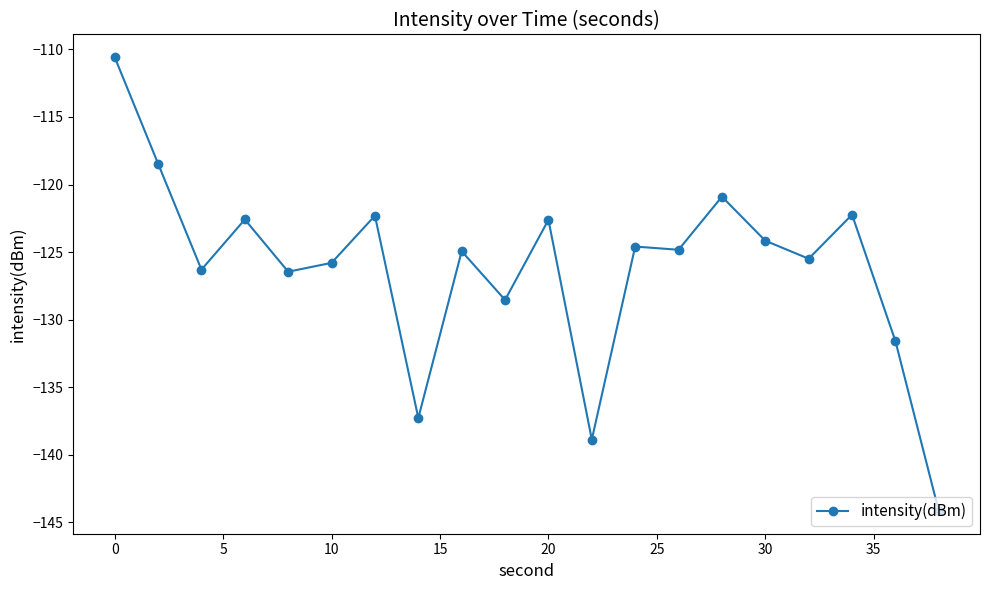

True or false: the data has more than 0 interior local peaks.

True